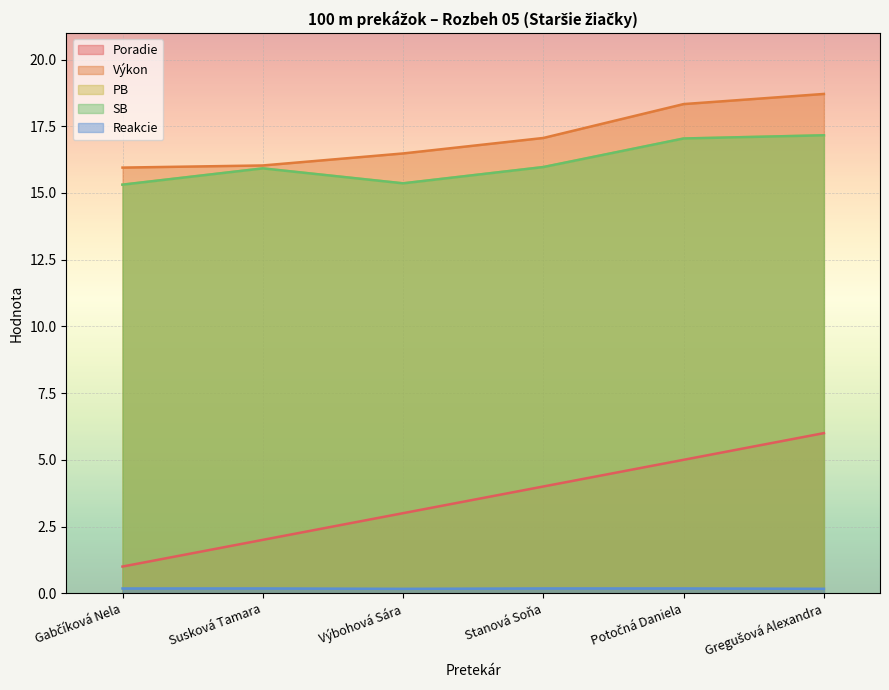

The Výkon series shows 17.1 at Stanová Soňa. True or false?

True